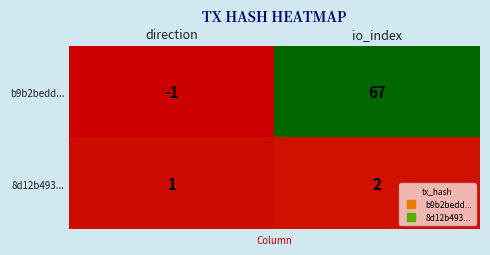

Which series has the largest total across all categories?

b9b2bedd...